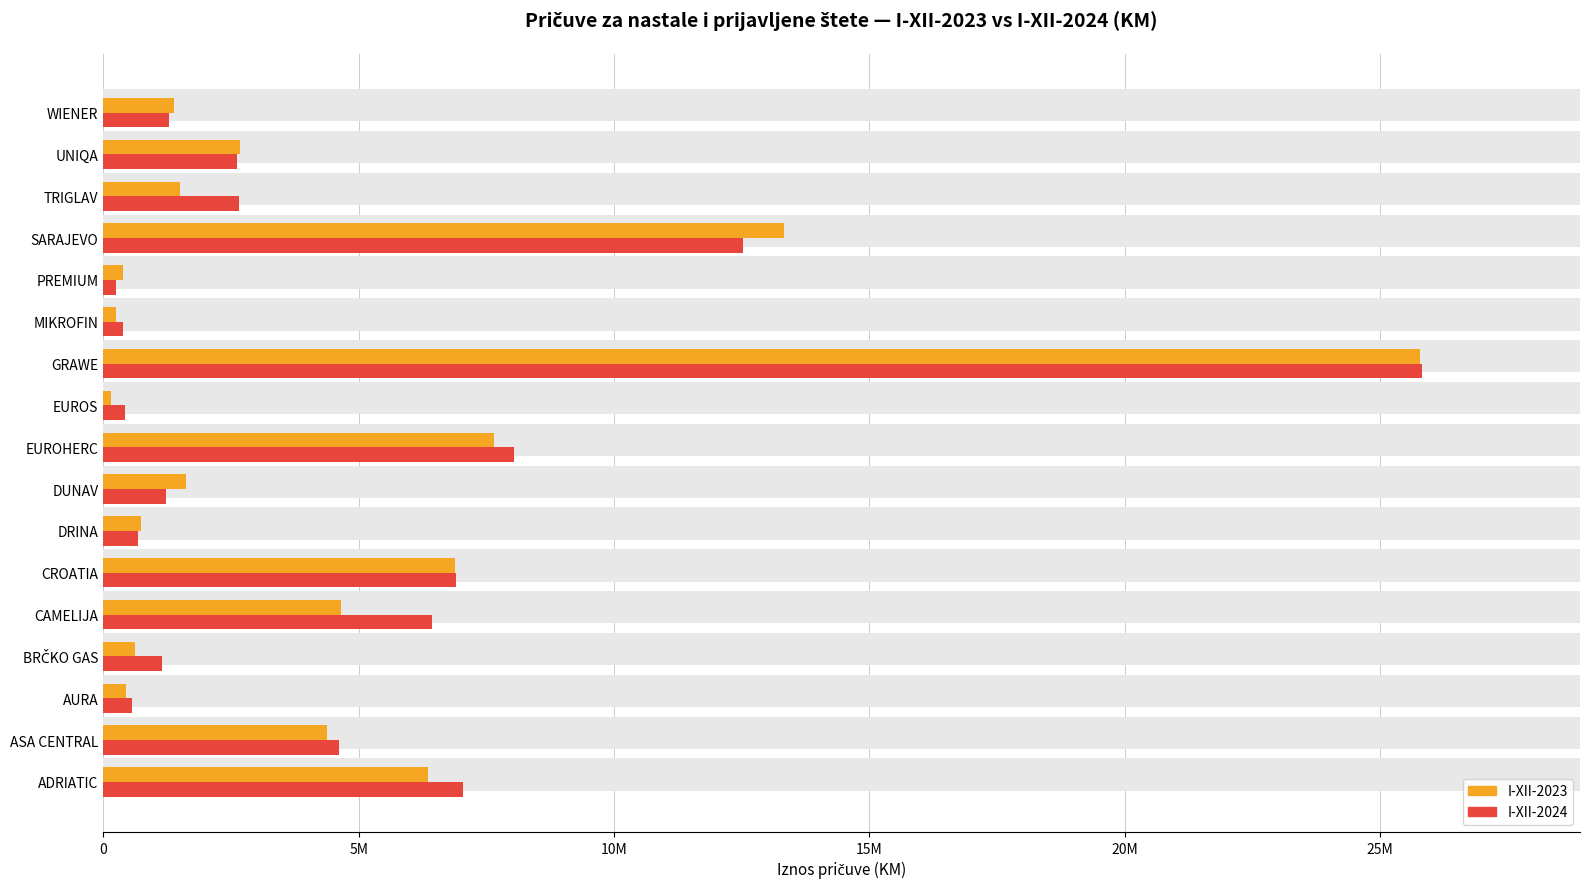

Which series has the largest total across all categories?

I-XII-2024